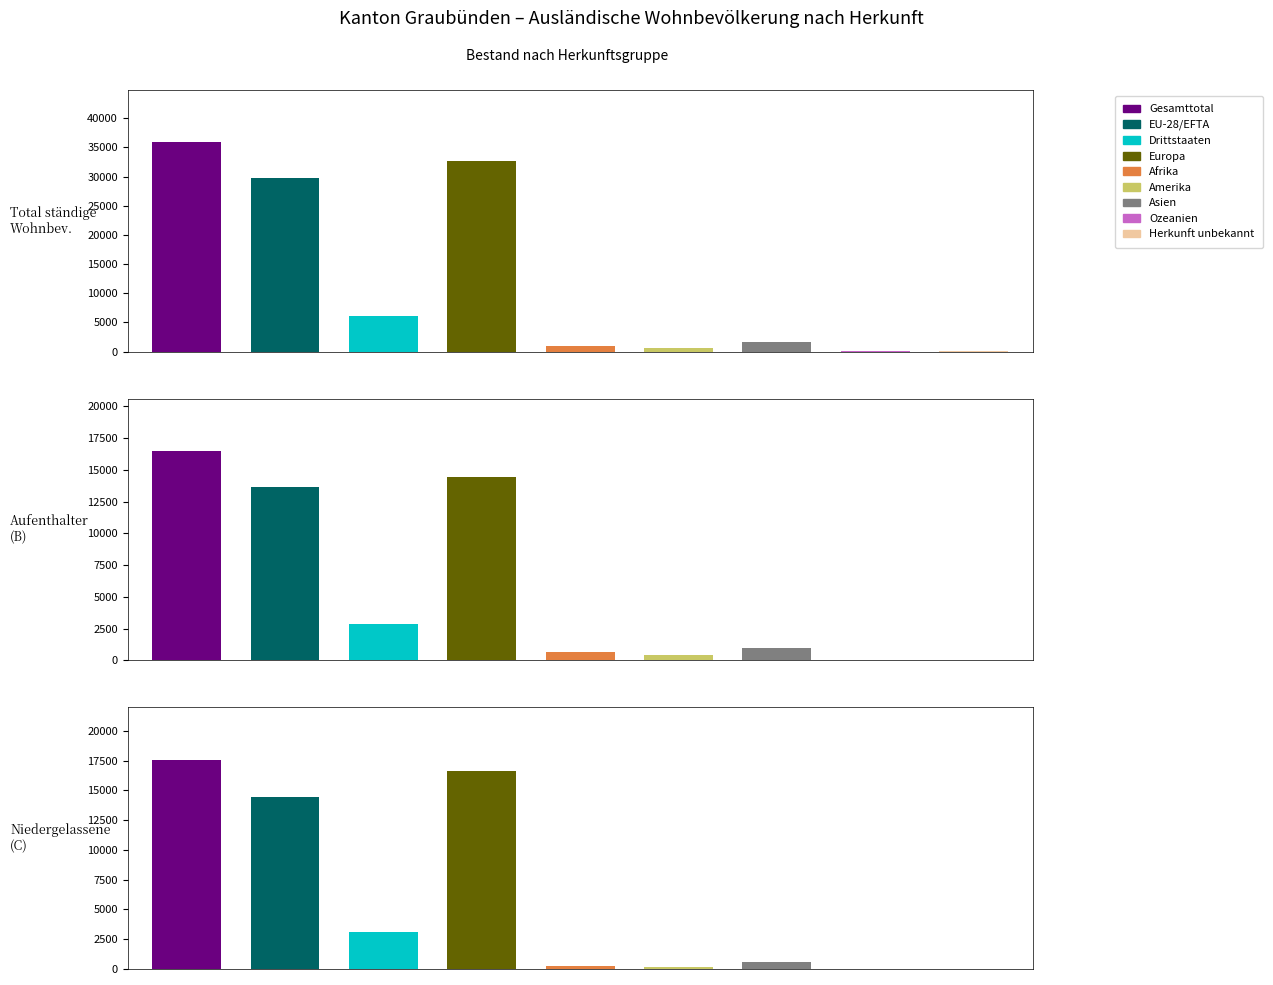

The Total ständige series shows 35879 at 0. True or false?

True